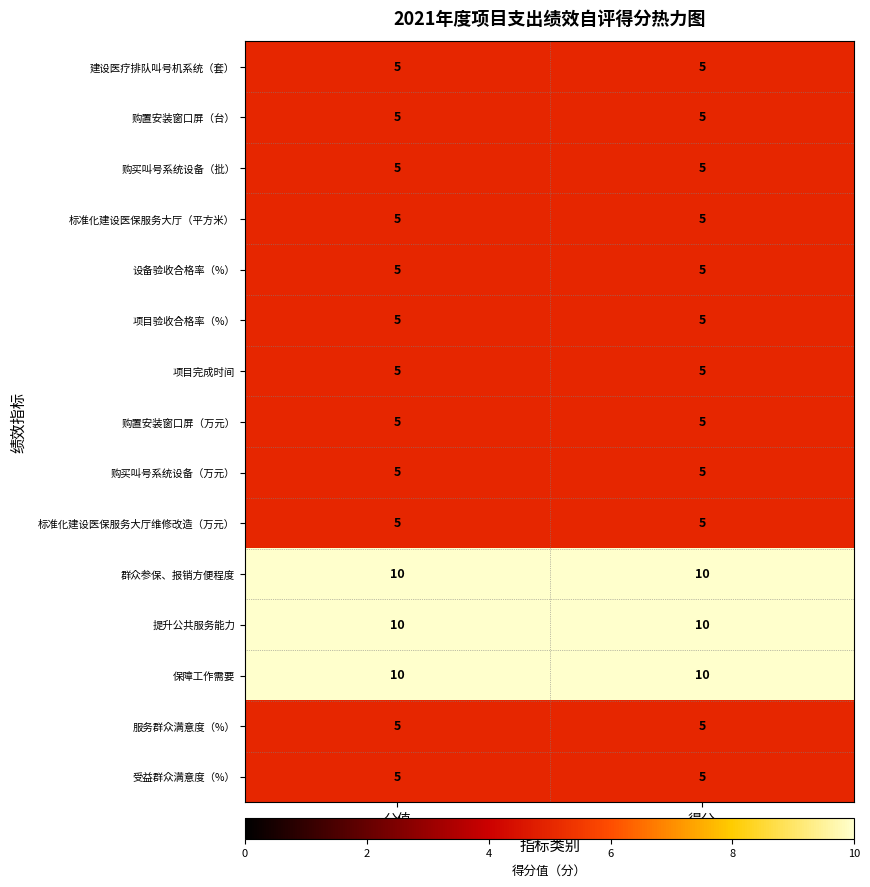

What is the approximate value of 保障工作需要 at 得分?

10